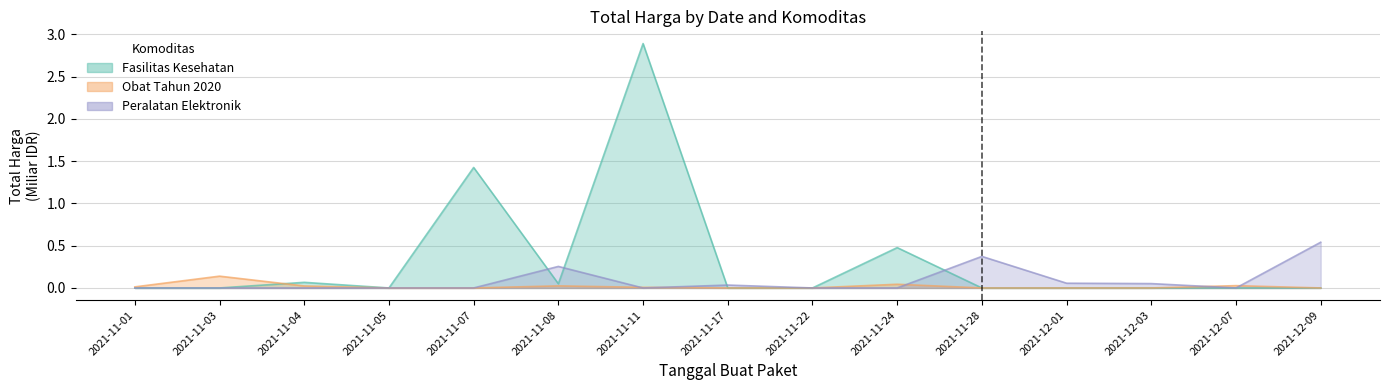

True or false: Fasilitas Kesehatan and Peralatan Elektronik intersect in this chart.

True